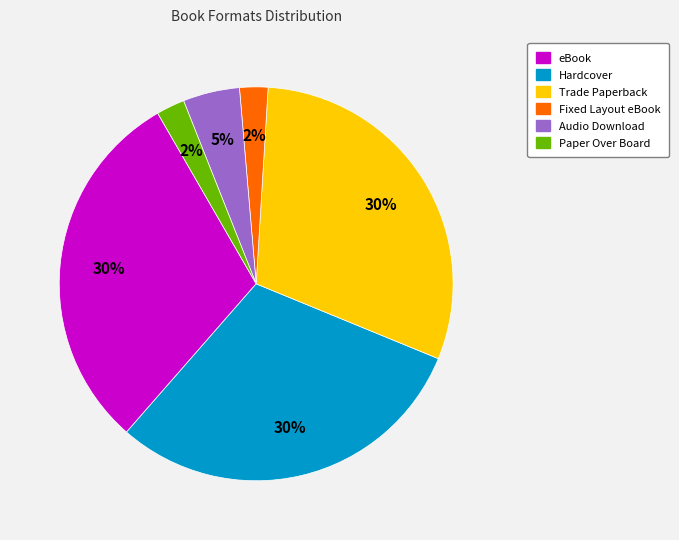

Is there a majority slice in this chart?

No